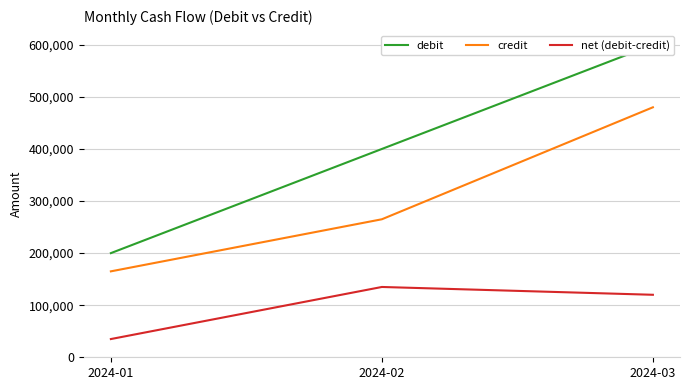

Which series has the largest total across all categories?

debit